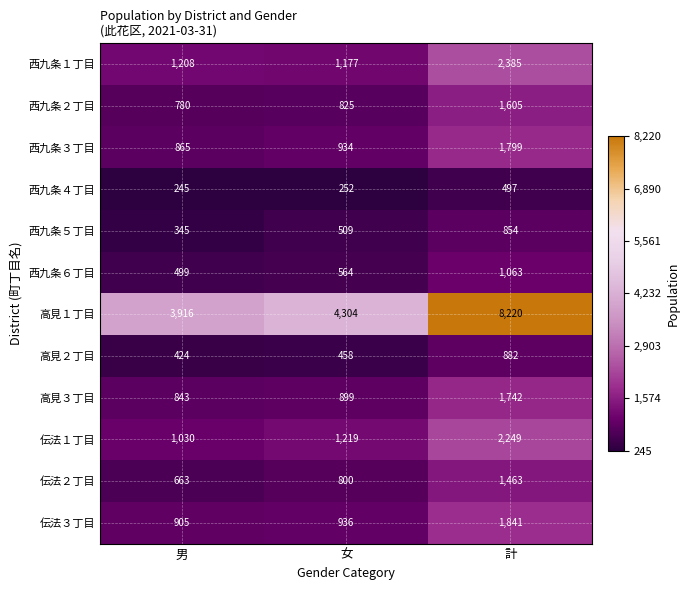

What is the spread (max minus min) of values at 計?

7723